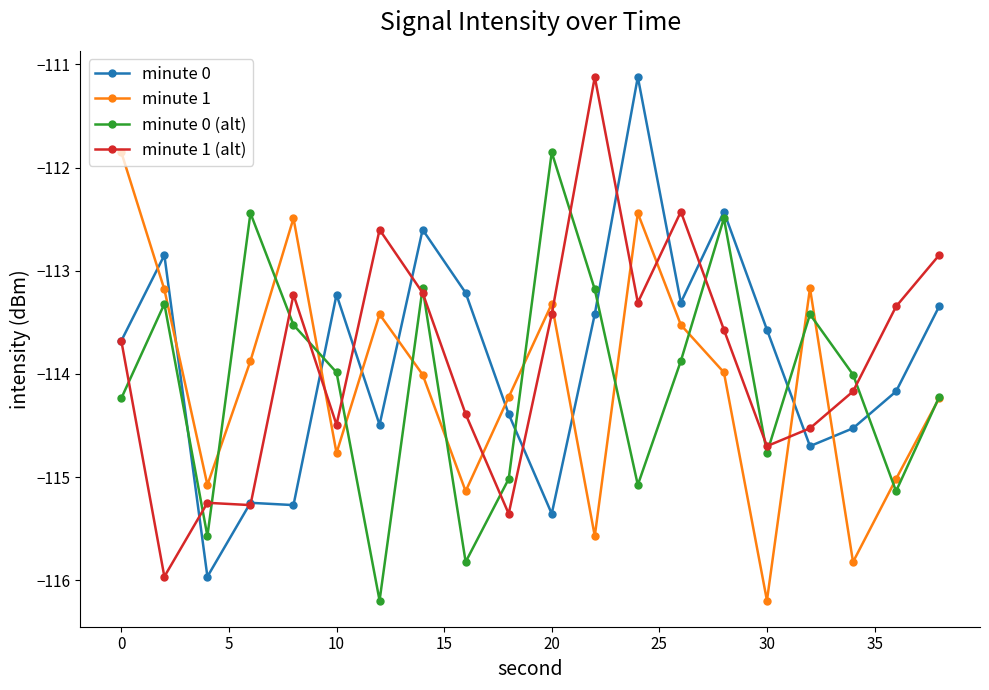

What are all the series names shown in the legend?

minute 0, minute 1, minute 0 (alt), minute 1 (alt)